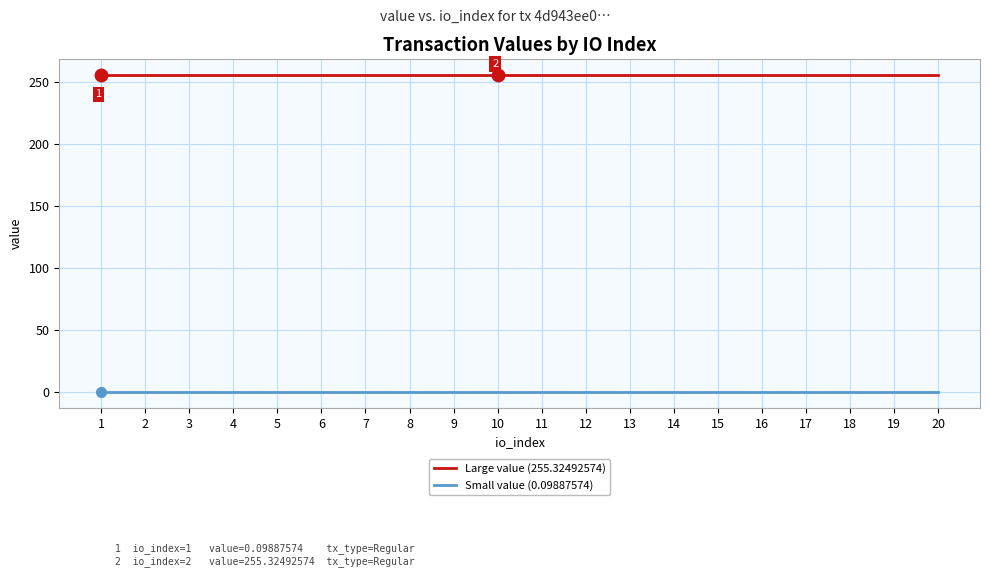

Which series has the largest total across all categories?

Large value (255.32492574)